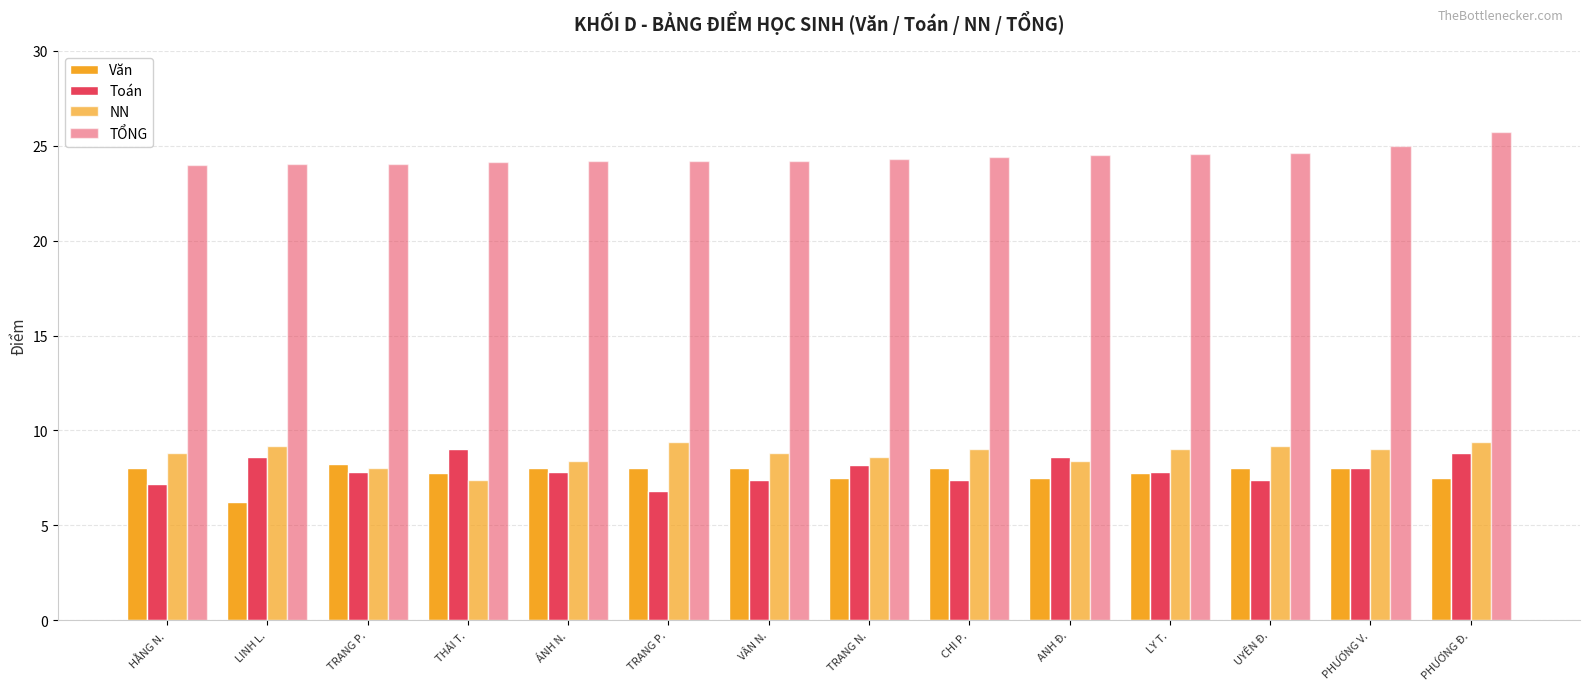

How many bars are there in each group?

4